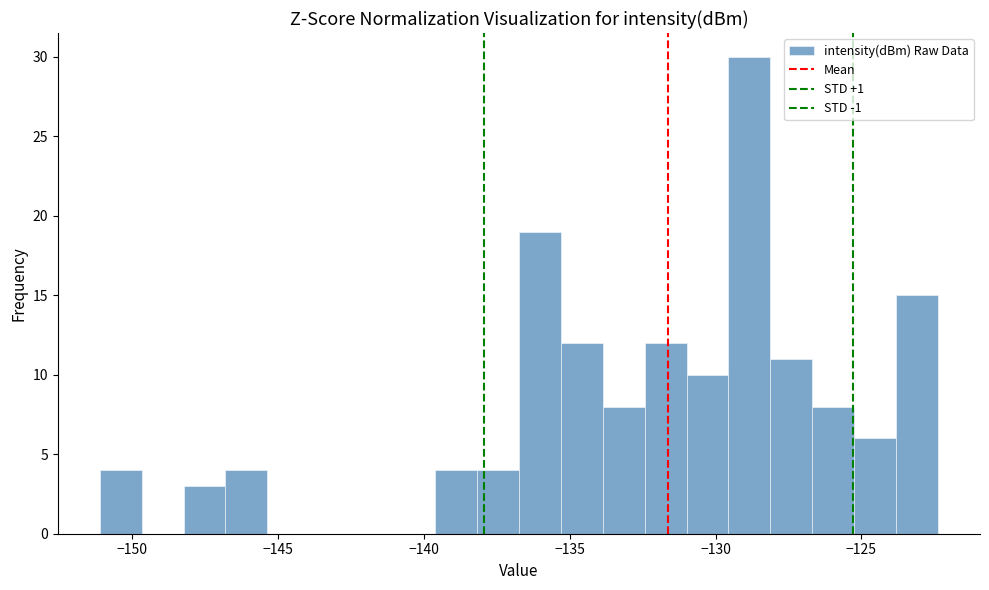

Read against the x-axis, roughly where is the centre of the tallest bar?

-129.0